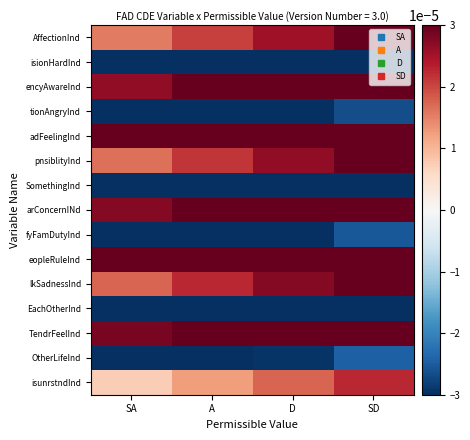

List the series in order of their peak value, highest first.

eopleRuleInd, adFeelingInd, TendrFeelInd, arConcernINd, encyAwareInd, lkSadnessInd, pnsiblityInd, AffectionInd, isunrstndInd, OtherLifeInd, fyFamDutyInd, tionAngryInd, EachOtherInd, SomethingInd, isionHardInd